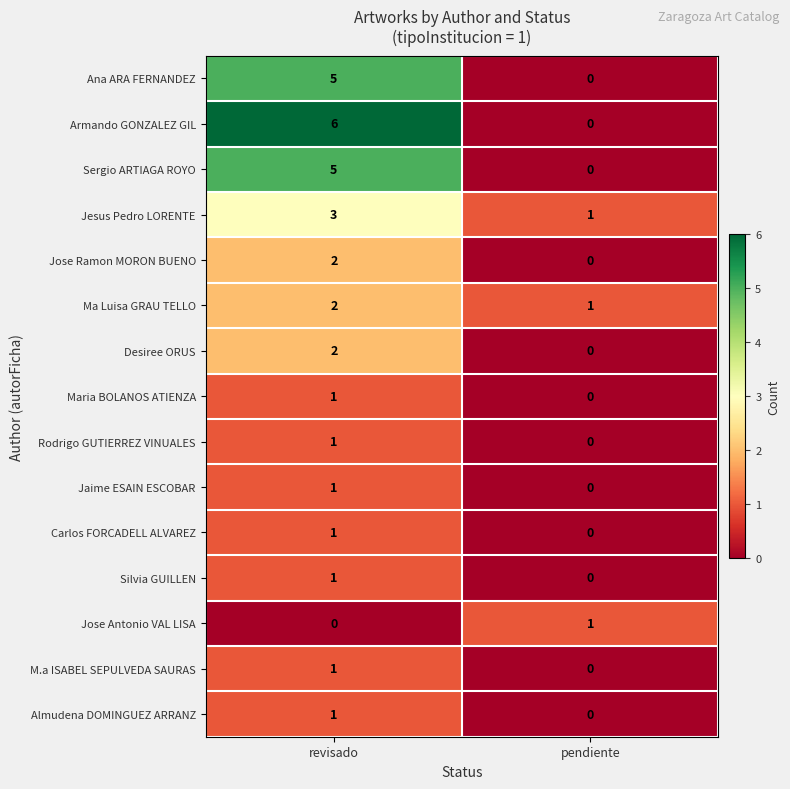

At which category is the sum across all series the highest?

revisado